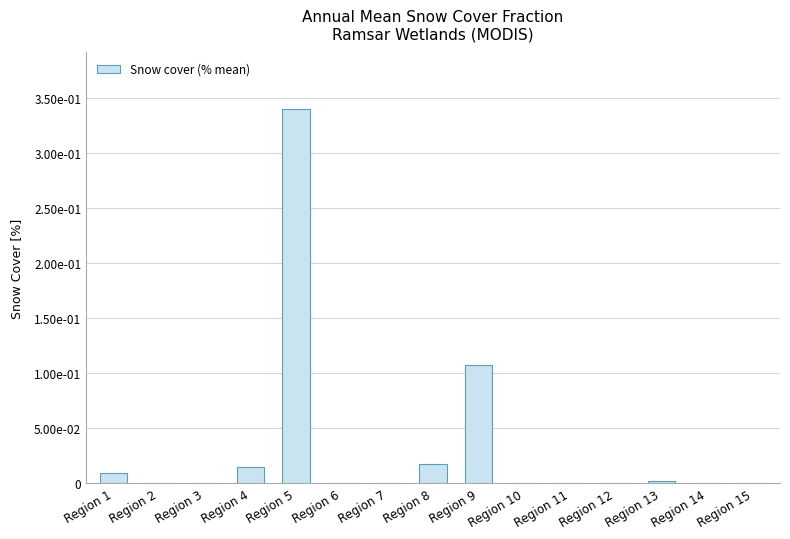

Between Region 3 and Region 5, which is larger?

Region 5